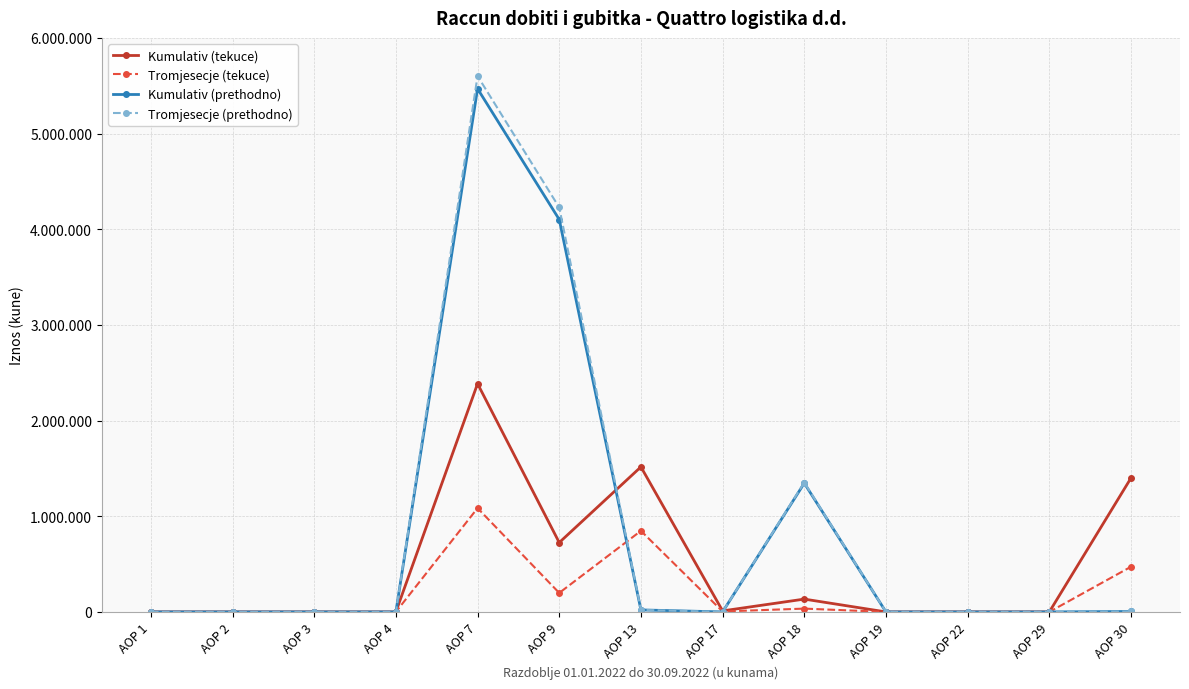

What are all the series names shown in the legend?

Kumulativ (tekuce), Tromjesecje (tekuce), Kumulativ (prethodno), Tromjesecje (prethodno)